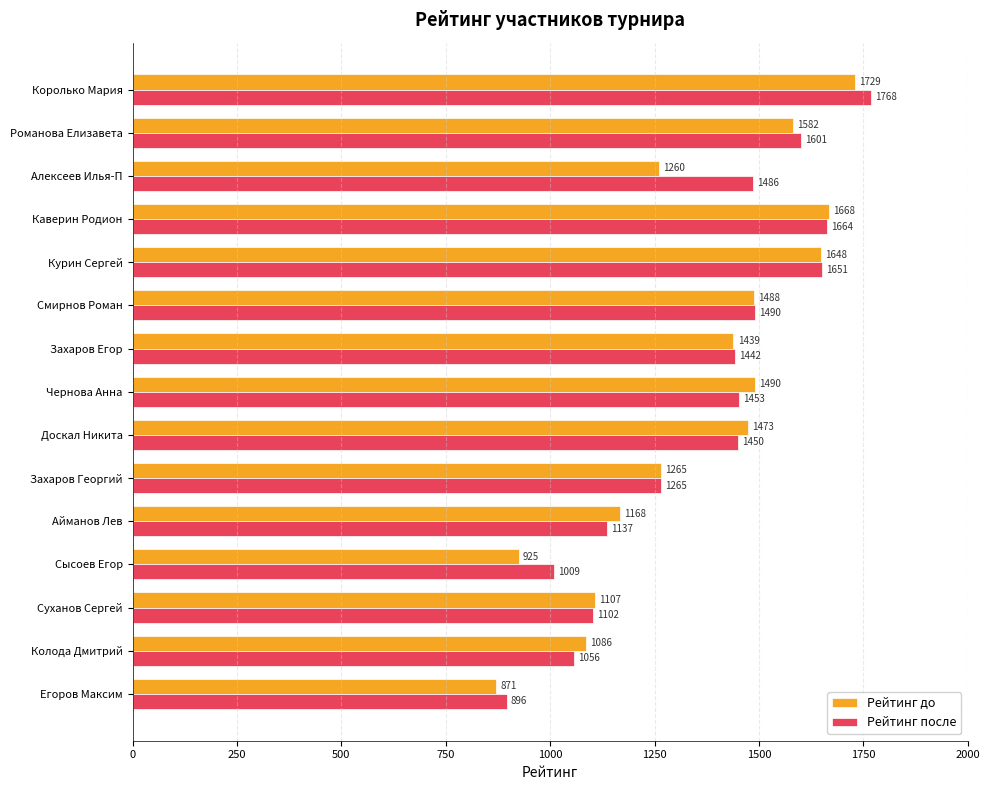

The Рейтинг до series shows 2175 at Курин Сергей. True or false?

False